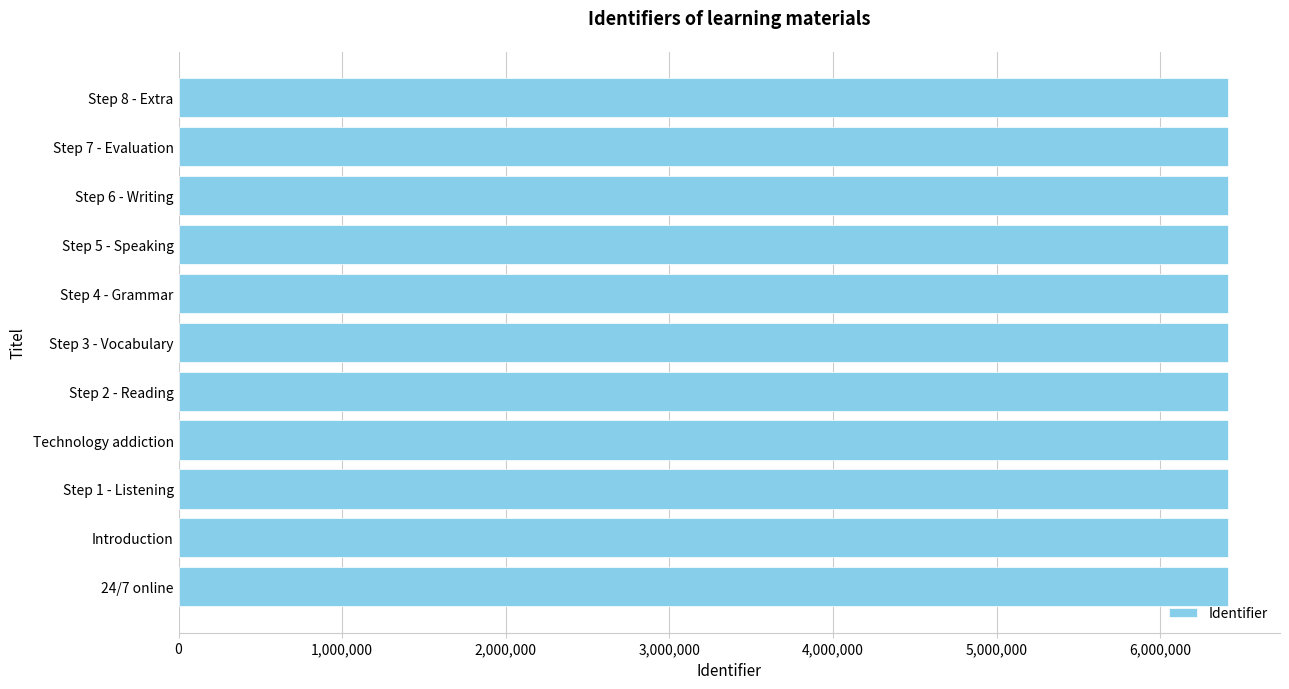

True or false: the data shows 11129680 at Introduction.

False